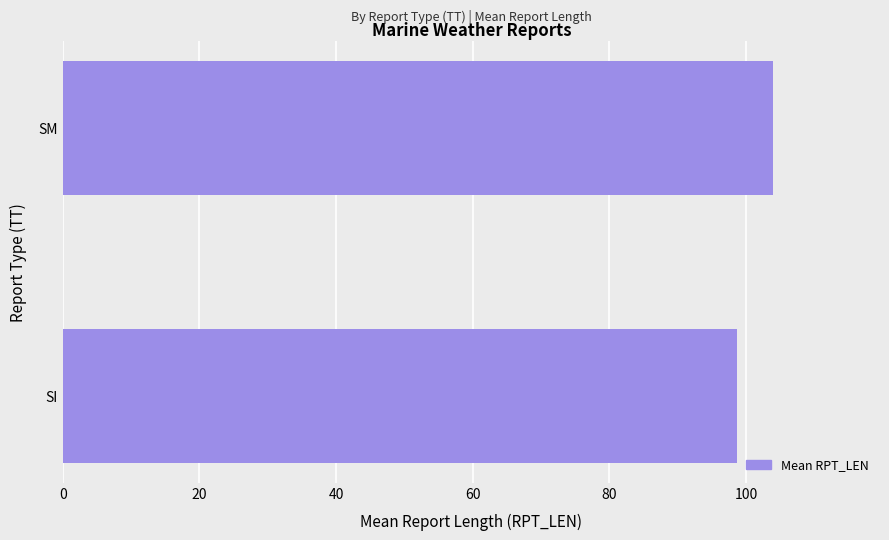

What is the average value?

101.3